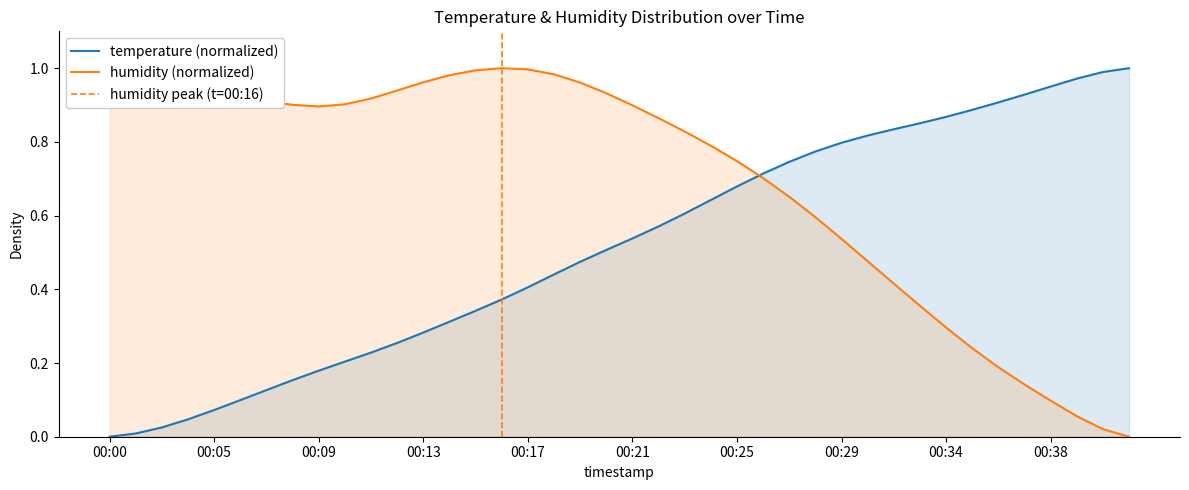

At 00:07, list the series in order from largest to smallest.

humidity, temperature